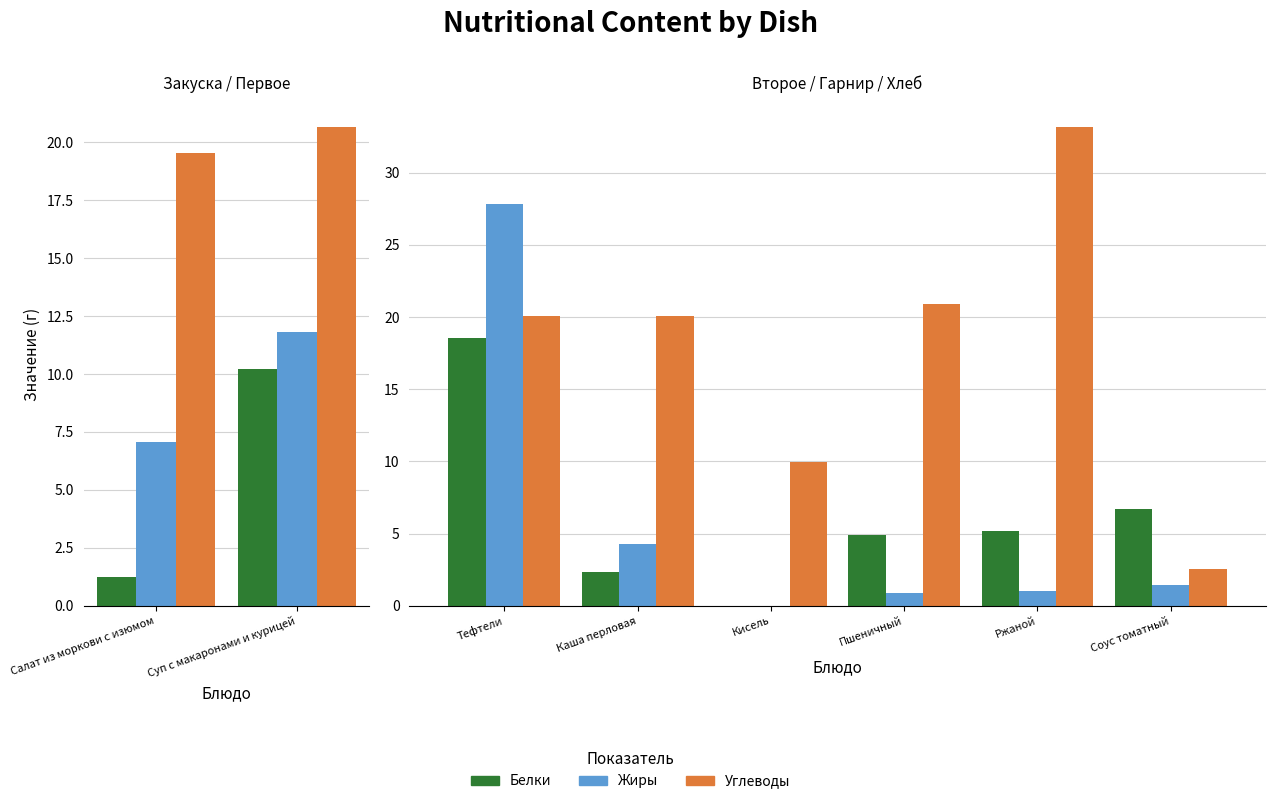

What is the value of the Жиры bar at the 1st from the left?

7.1